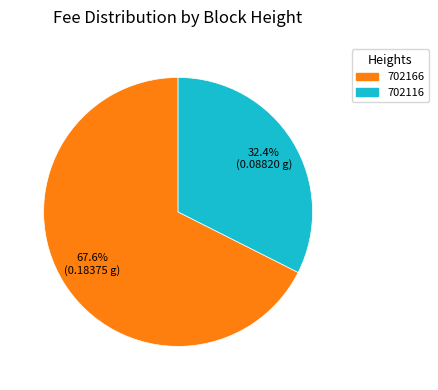

Between 702166 and 702116, which is larger?

702166